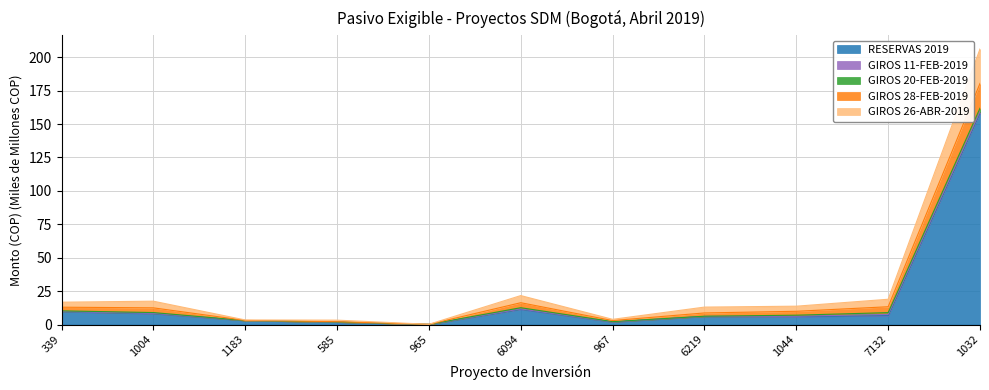

The value of RESERVAS 2019 at 585 is 1.7. True or false?

True